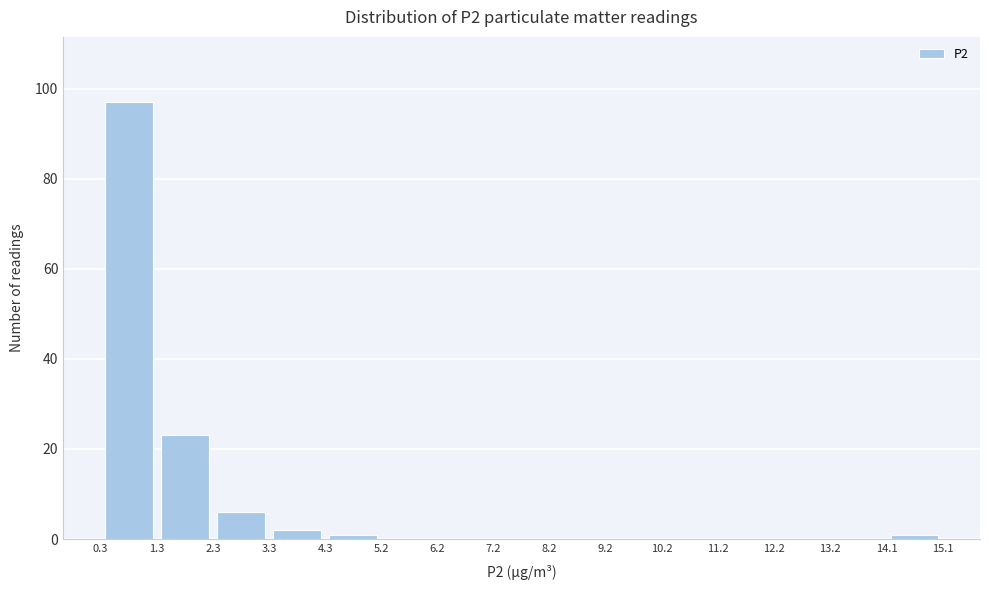

Over which range of the x-axis is the bar tallest?

0.3 to 1.3